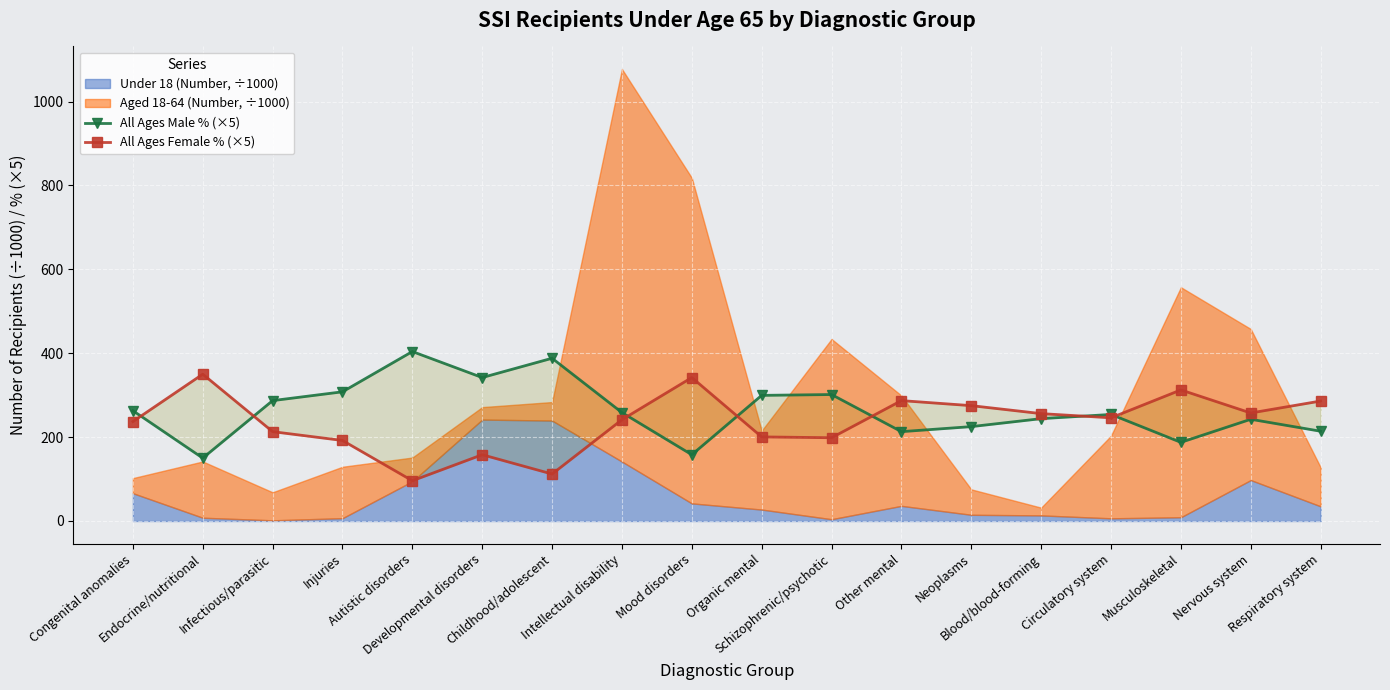

What is the label of the 13th point from the left?

Neoplasms